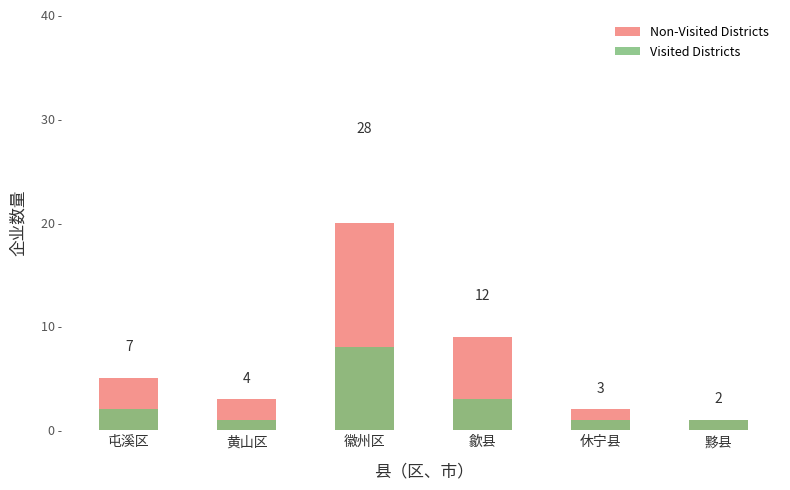

What is the sum of the Visited Districts values at 黄山区 and 徽州区?

9